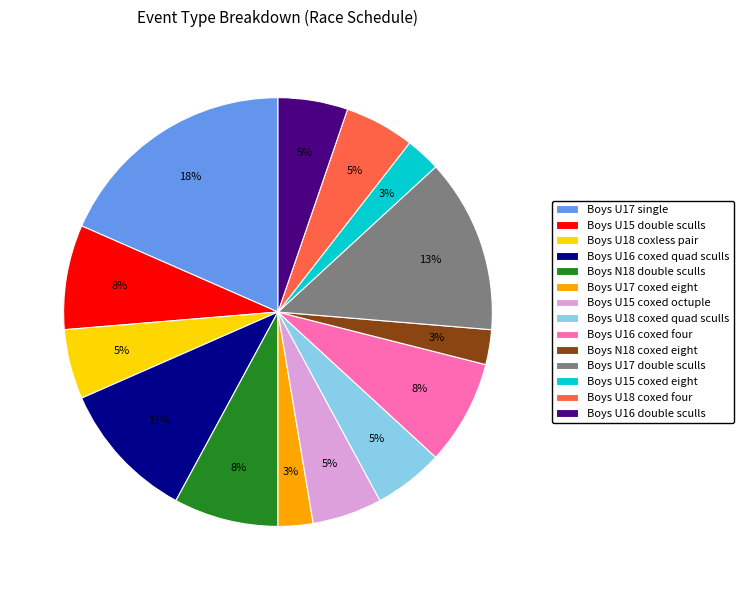

Count the number of slices in the pie.

14